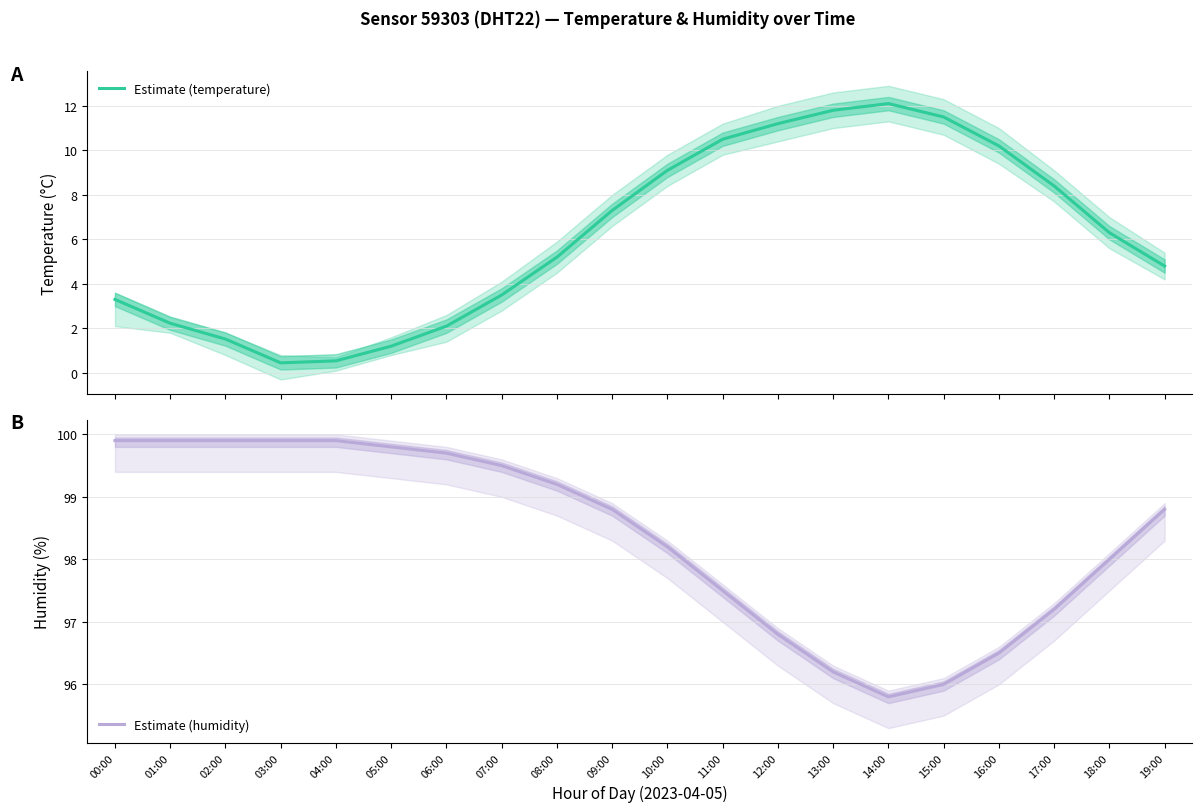

Which has a higher value, 15:00 or 11:00?

15:00